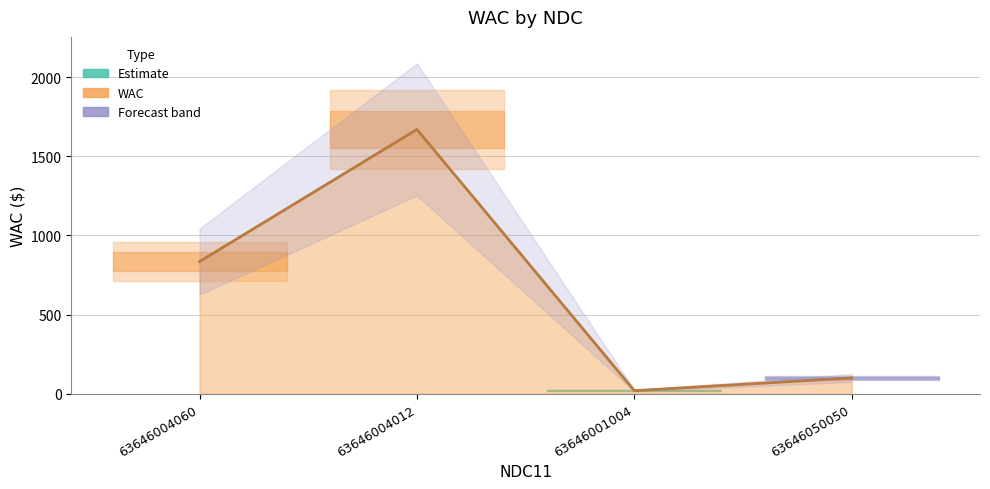

What is the label of the 3rd point from the right?

63646004012